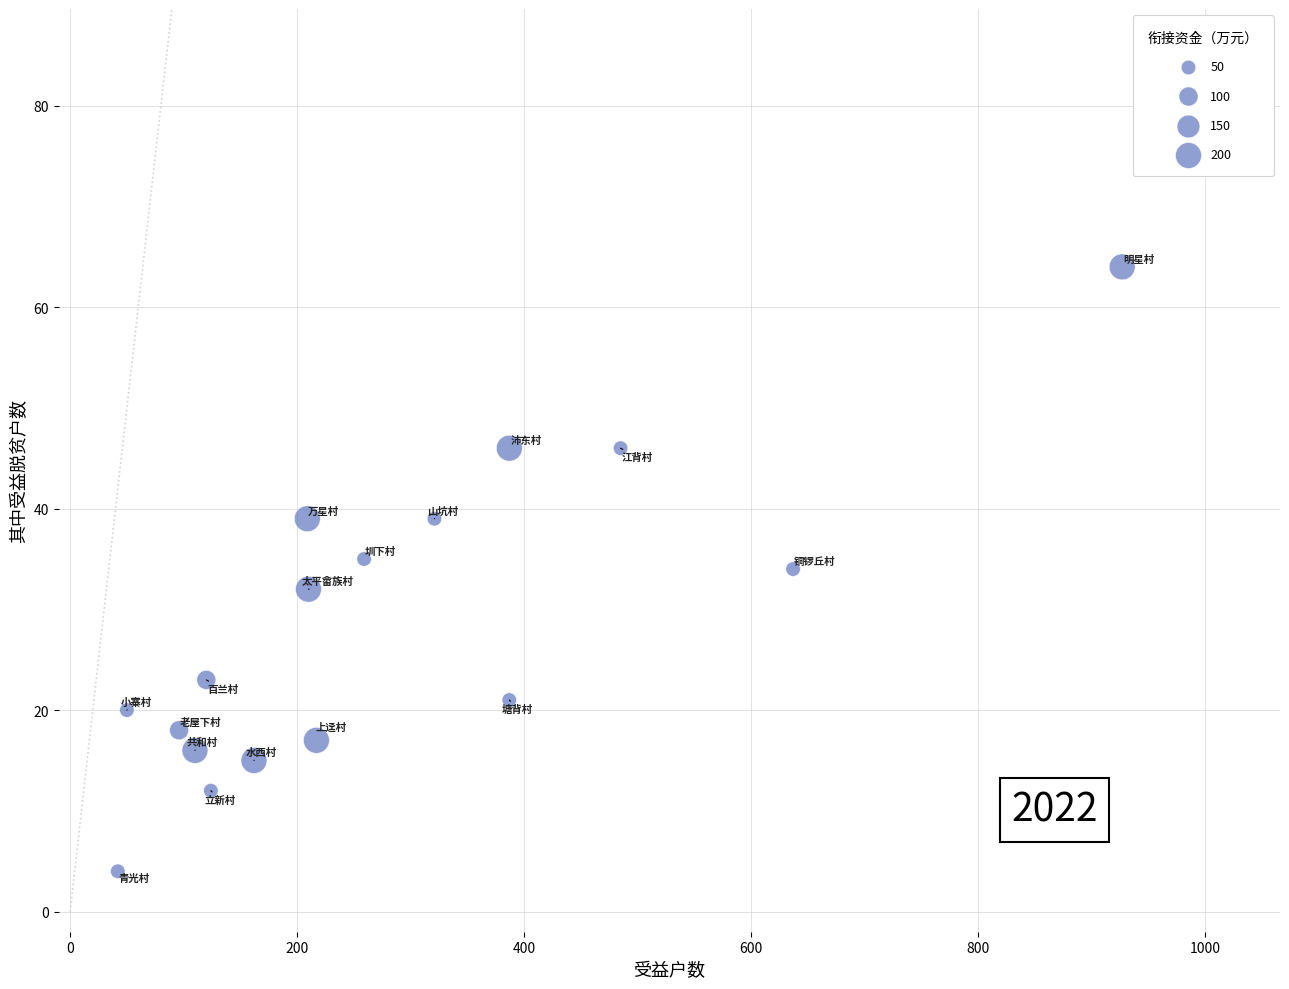

What is the range of X values (max minus min)?

885